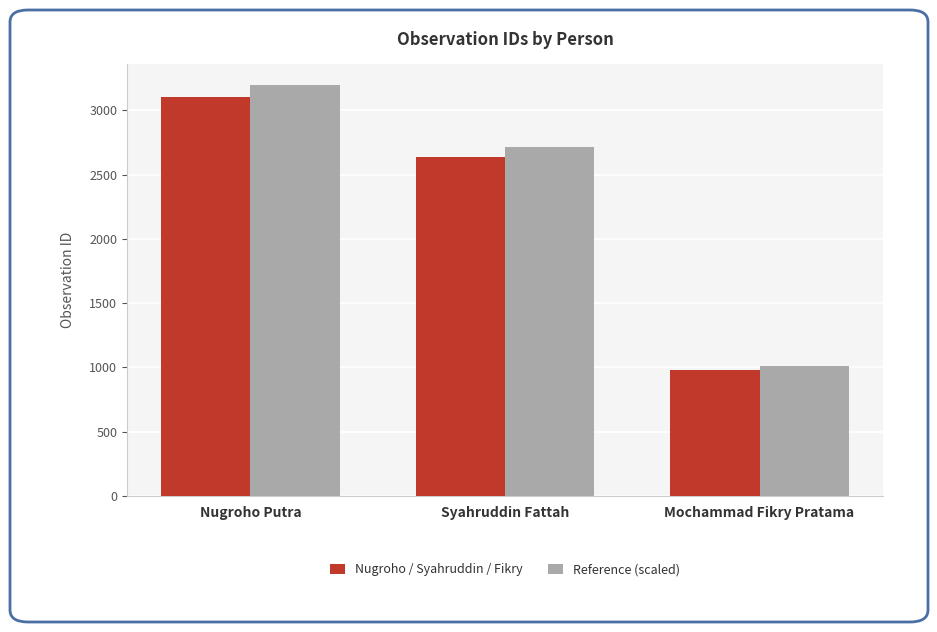

Rank the categories by Nugroho / Syahruddin / Fikry value from highest to lowest.

Nugroho Putra, Syahruddin Fattah, Mochammad Fikry Pratama